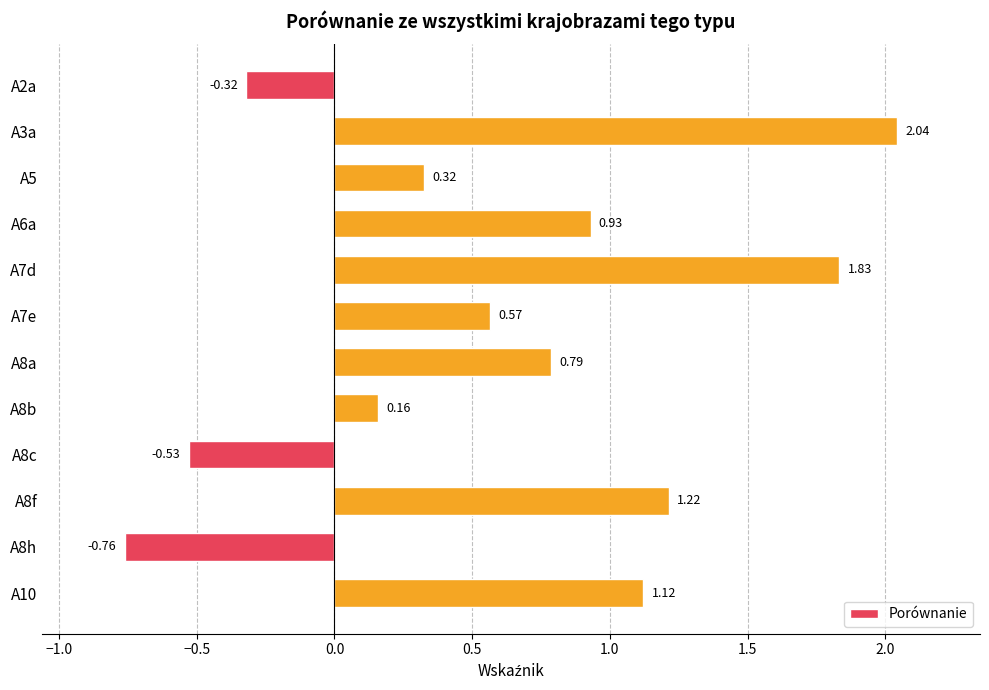

What is the change in value from A8b to A8f?

+1.1